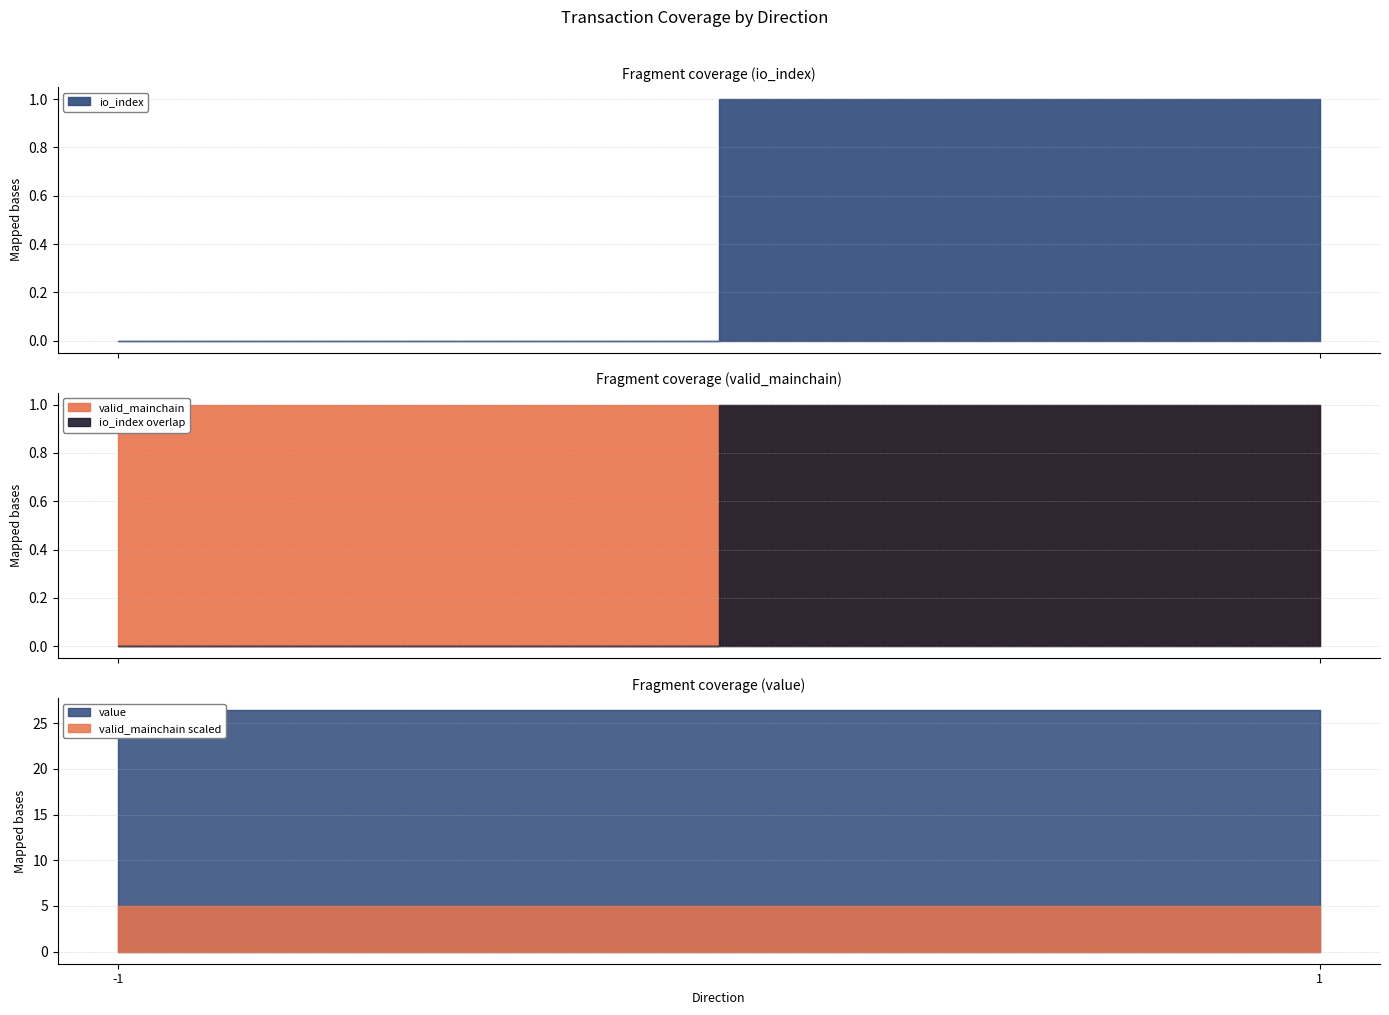

Which series has the widest spread of values?

io_index